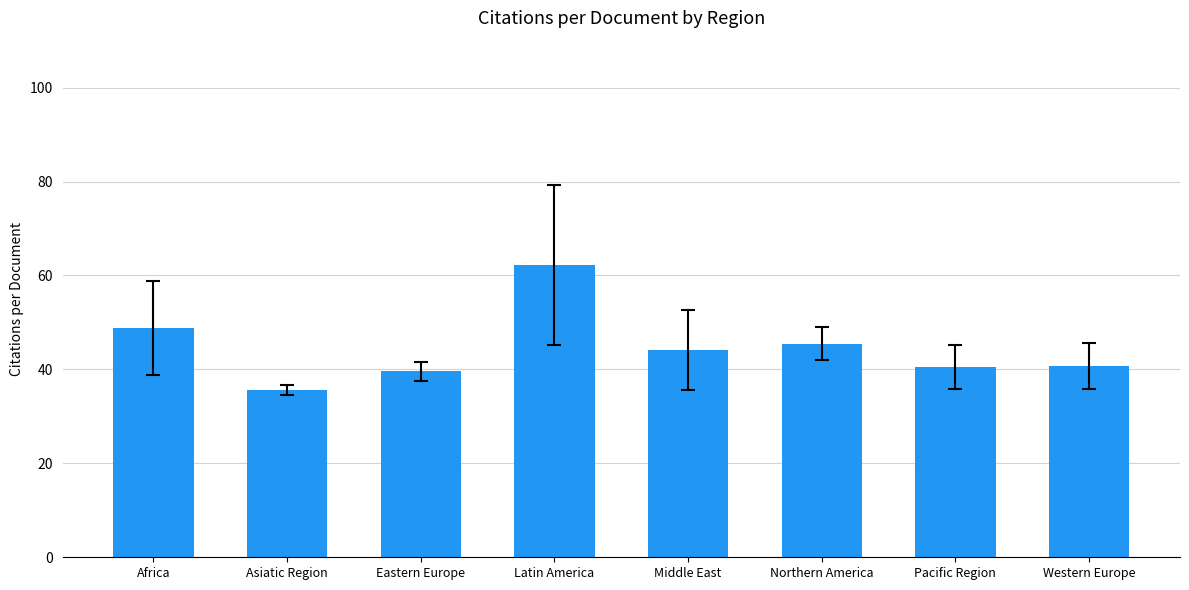

What is the value of the 2nd bar from the left?

35.5